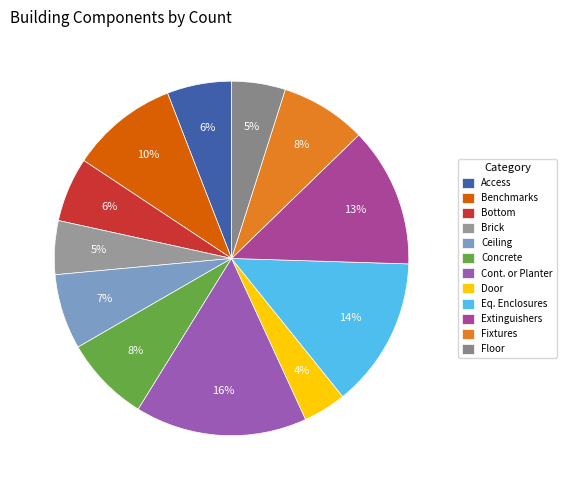

How many slices are in this pie chart?

12